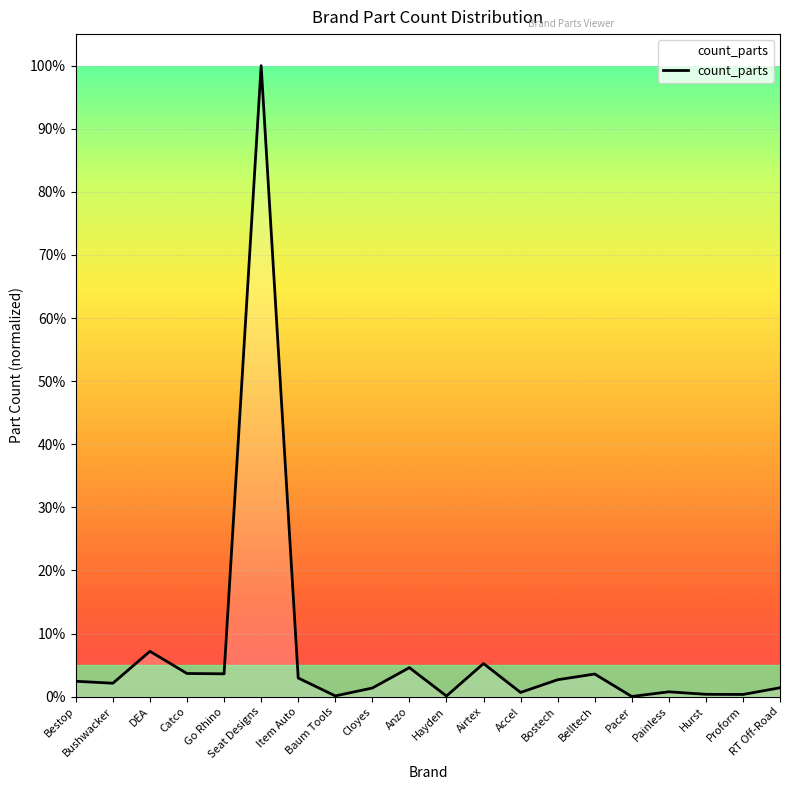

Where is the first local maximum?

DEA